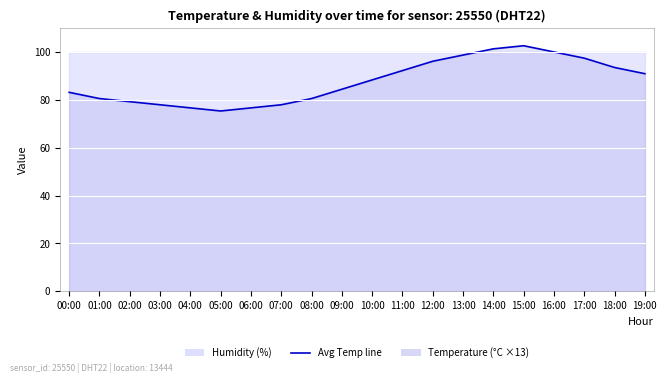

How many data points are less than 88?

10